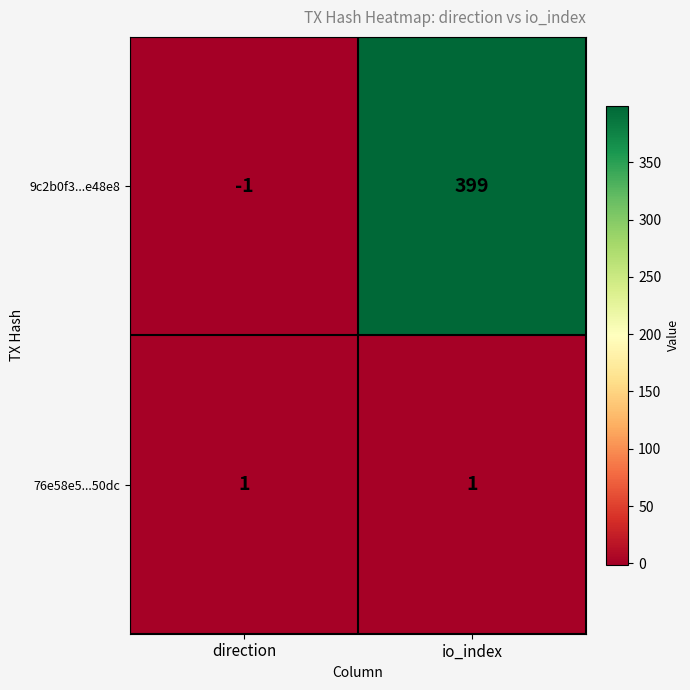

What is the sum of all 9c2b0f3...e48e8 values?

398